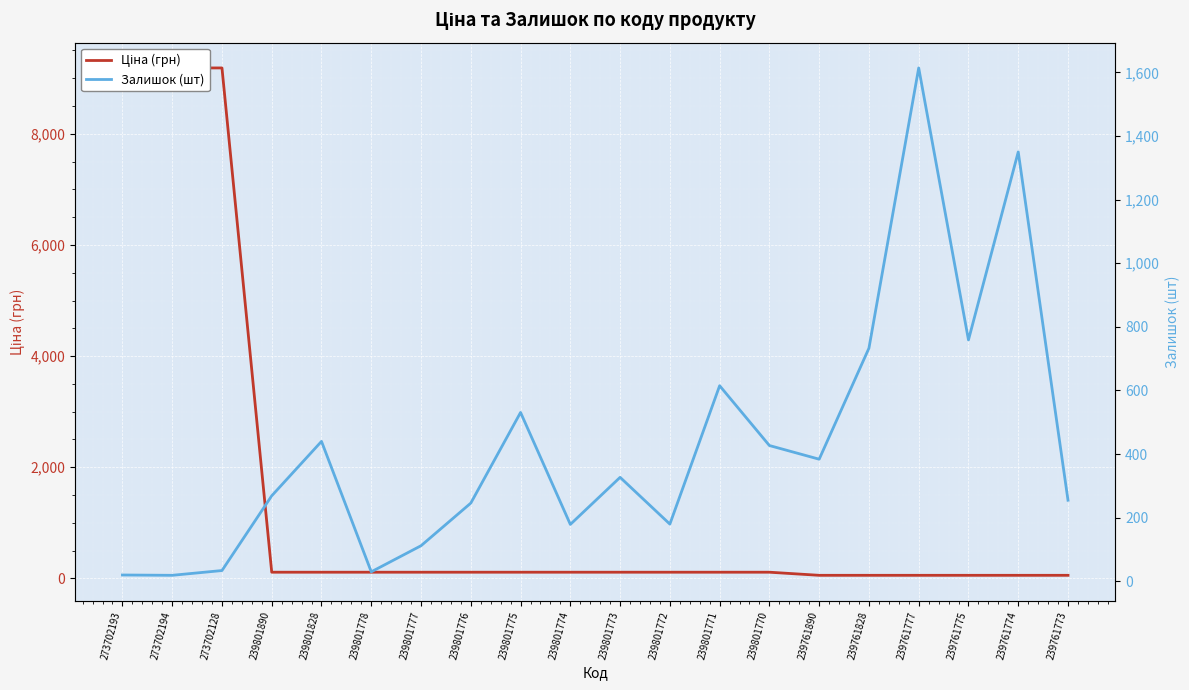

How many times do Залишок (шт) and Ціна (грн) cross each other?

3